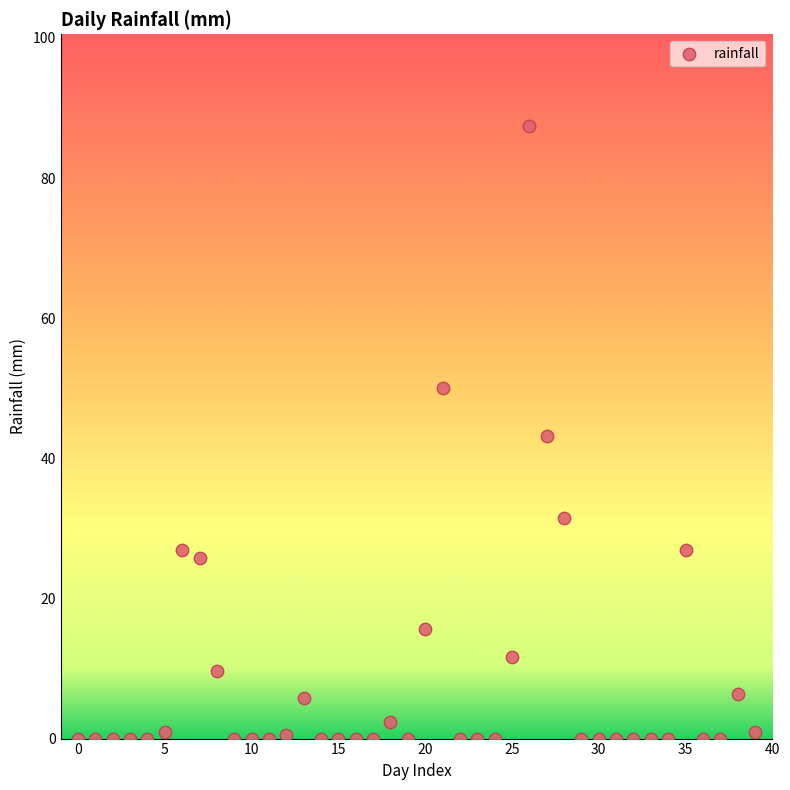

What is the range of Y values (max minus min)?

87.4